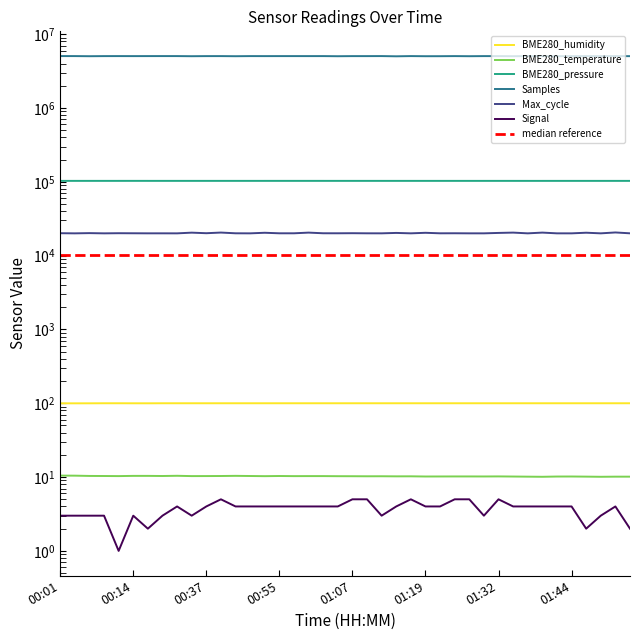

What is the value of the Signal point at the 34th from the left?

4.0